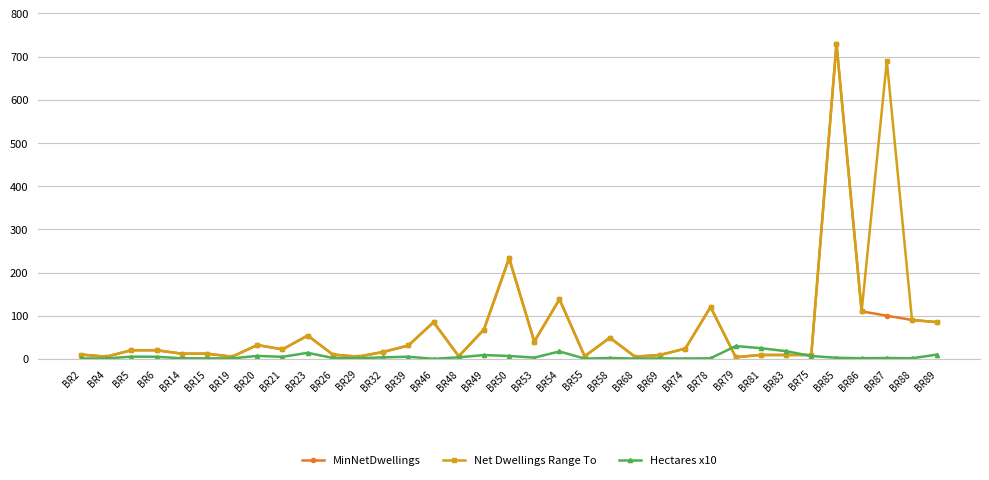

What is the greatest value displayed?

730.0